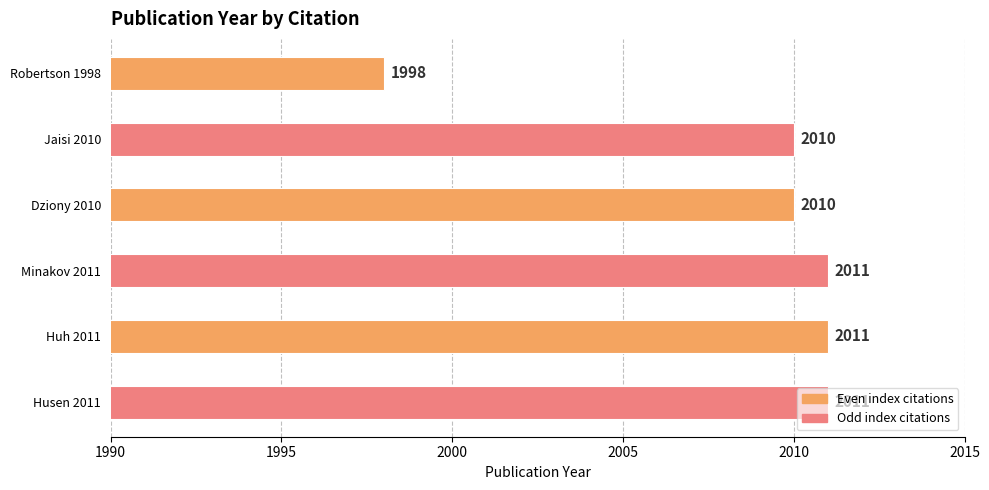

How many categories are shown in the chart?

6